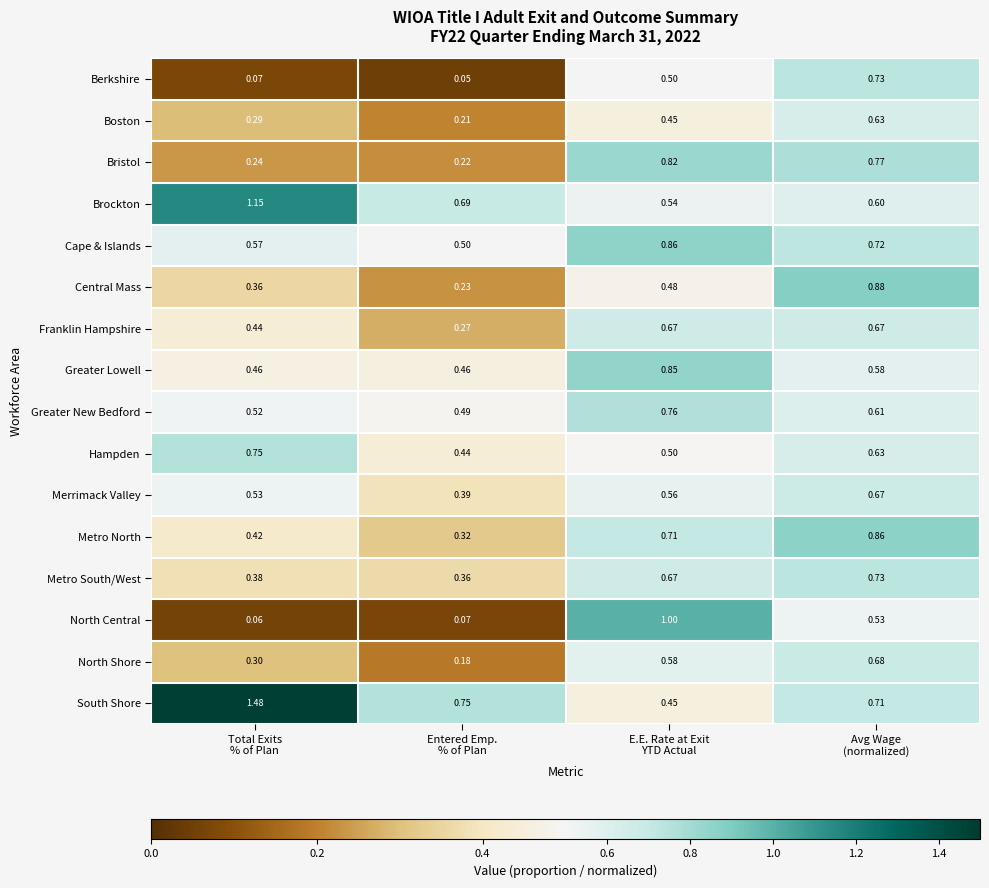

Which series has the widest spread of values?

South Shore